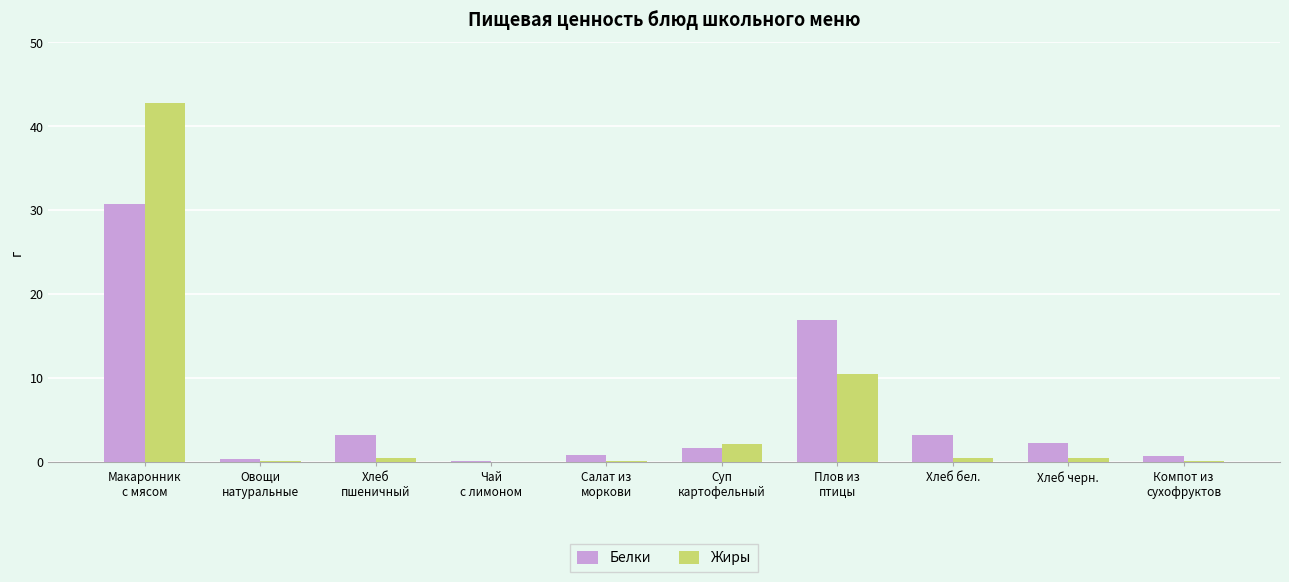

What is the difference between the Белки values at Плов из
птицы and Хлеб черн.?

14.7